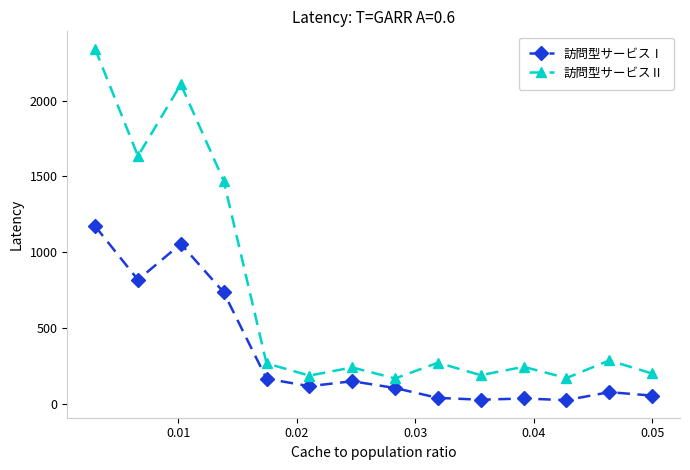

True or false: 訪問型サービスⅡ and 訪問型サービスⅠ intersect in this chart.

False